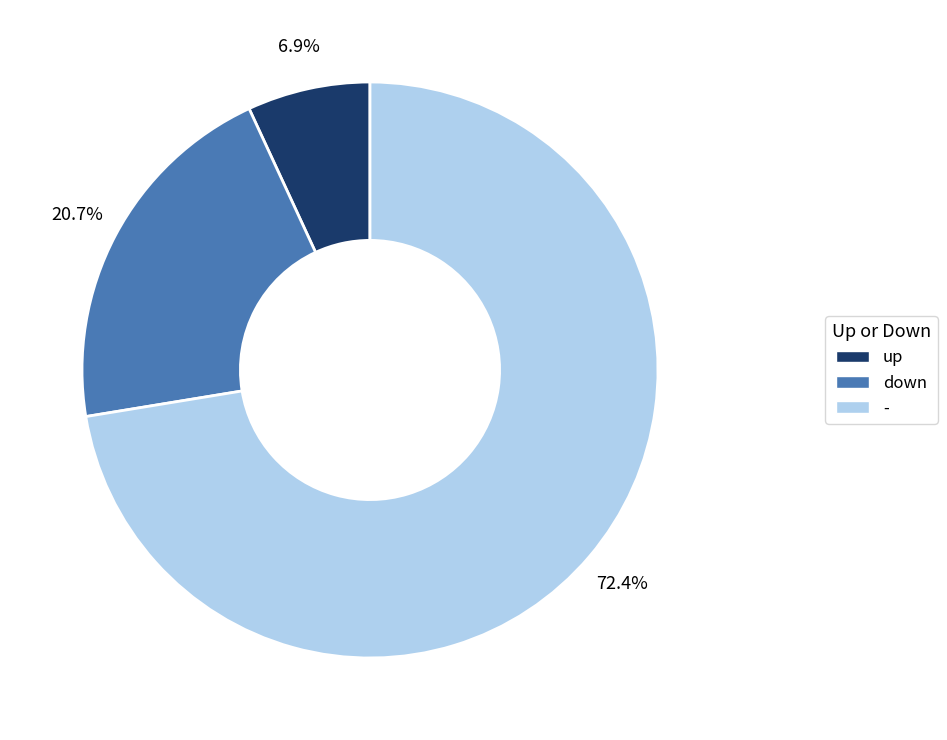

Which has a higher value, down or up?

down